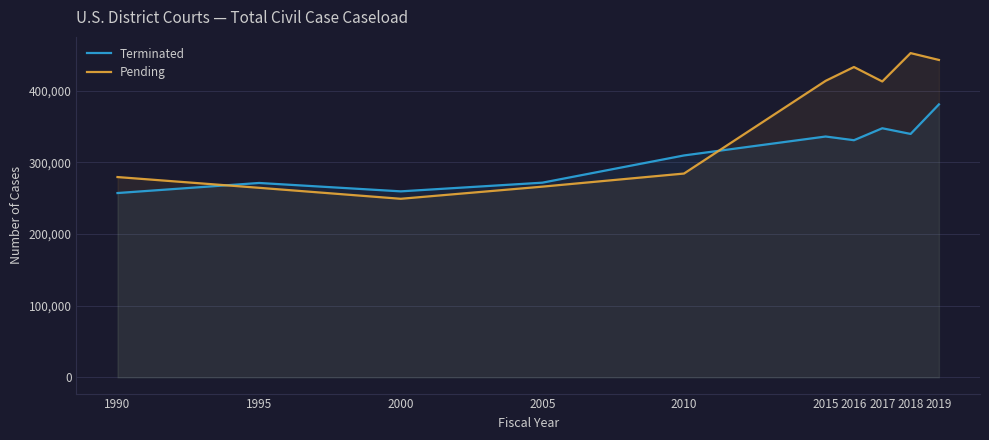

What is the minimum value for Terminated?

257286